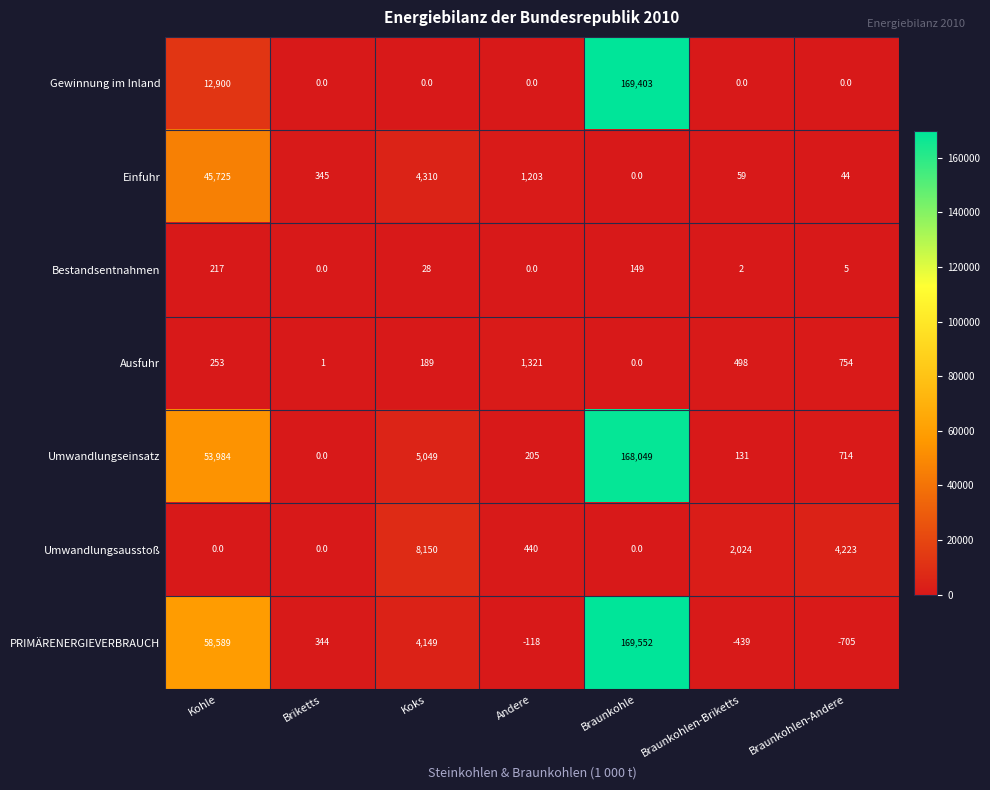

How many series are shown in this chart?

7